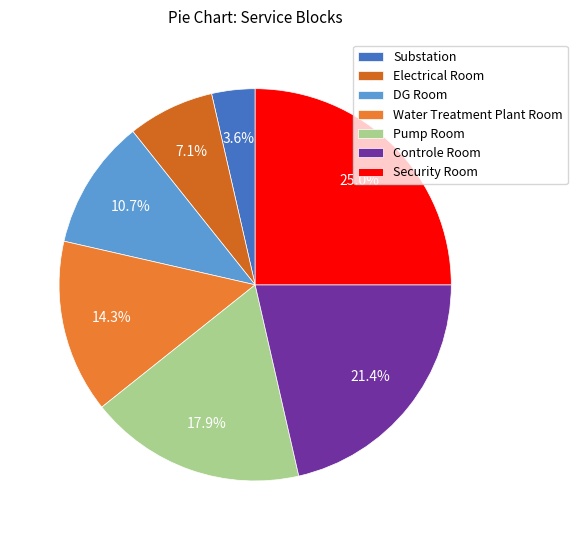

To the nearest percent, what is the difference between the Security Room and Controle Room slice percentages?

4%